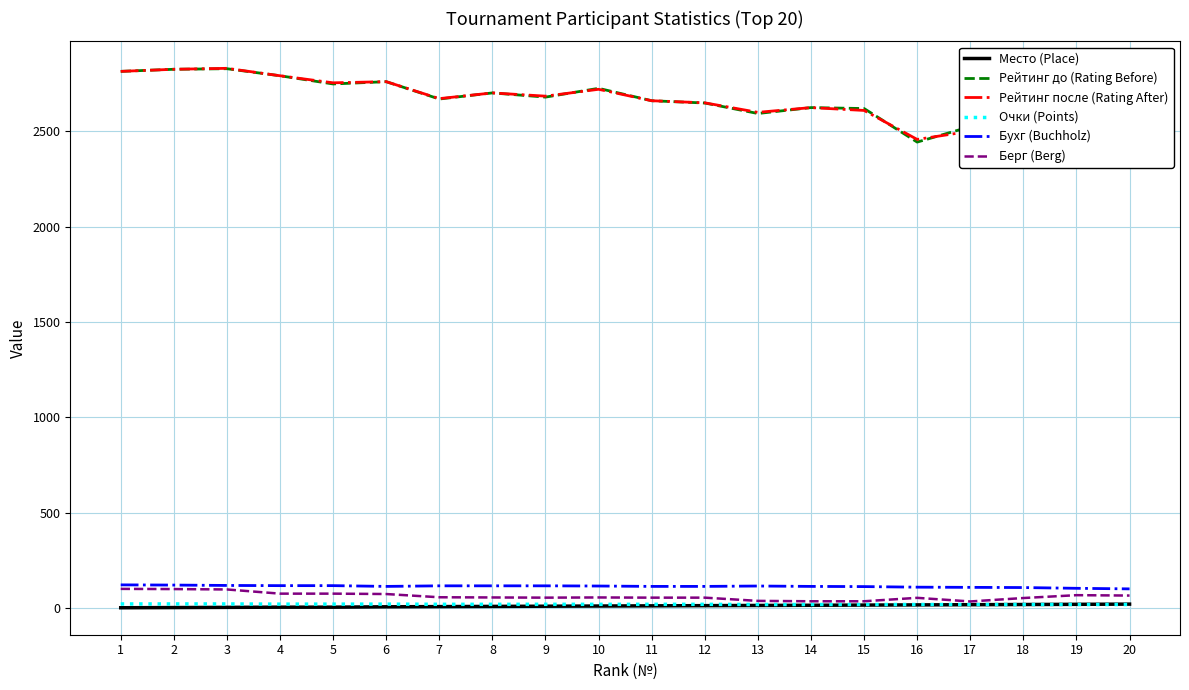

True or false: Бухг (Buchholz) and Берг (Berg) cross at least once.

False